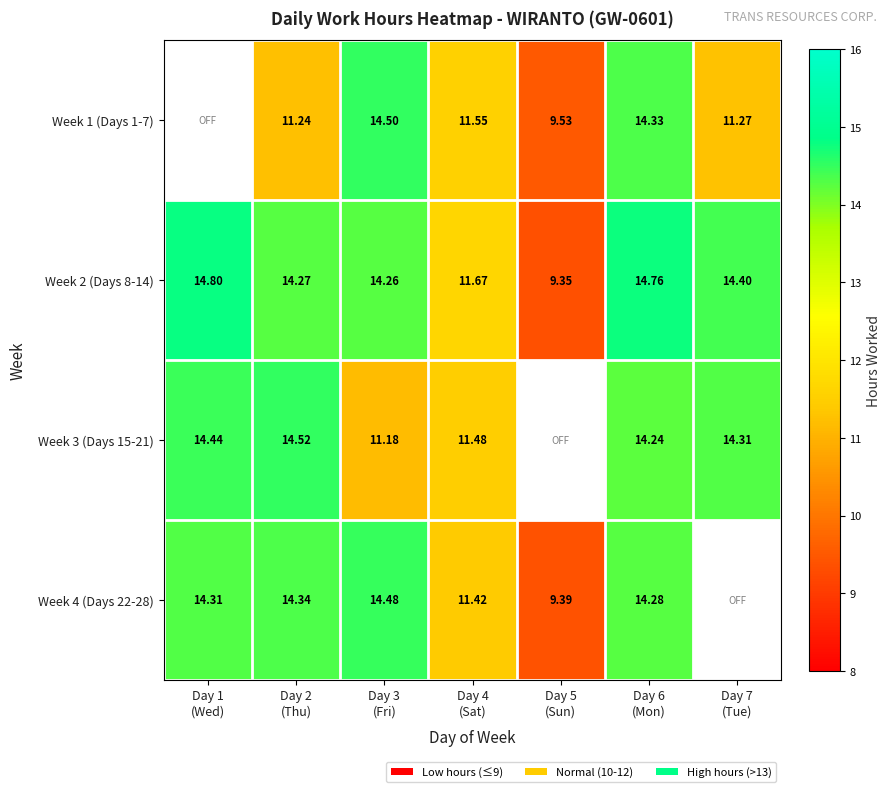

At which label is Week 2 (Days 8-14) closest to 12?

Day 4 (Sat)